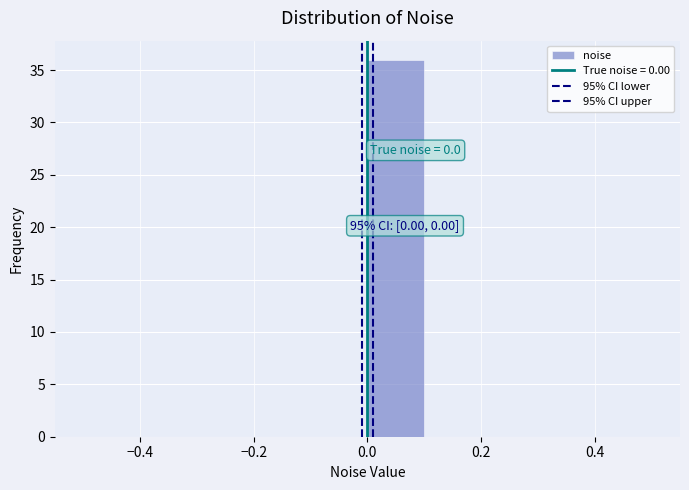

Which range on the x-axis has the tallest bar?

0.0 to 0.1